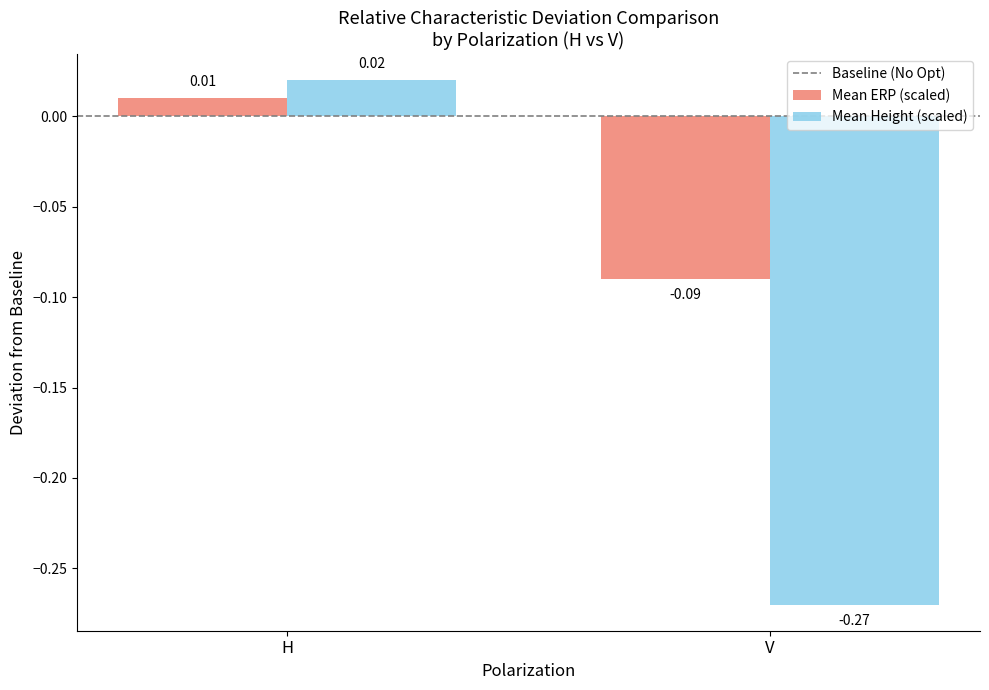

At which label is Mean ERP (scaled) closest to 0?

H